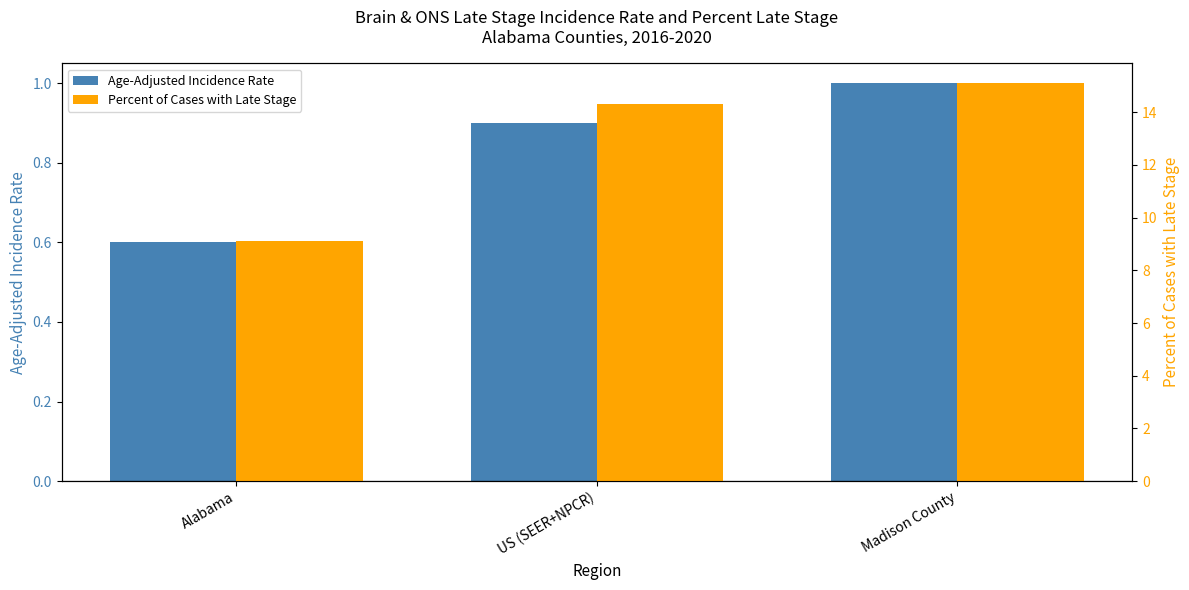

Reading right to left, list all the values displayed in this chart.

Age-Adjusted Incidence Rate: 1.0	0.9	0.6
Percent of Cases with Late Stage: 15.1	14.3	9.1